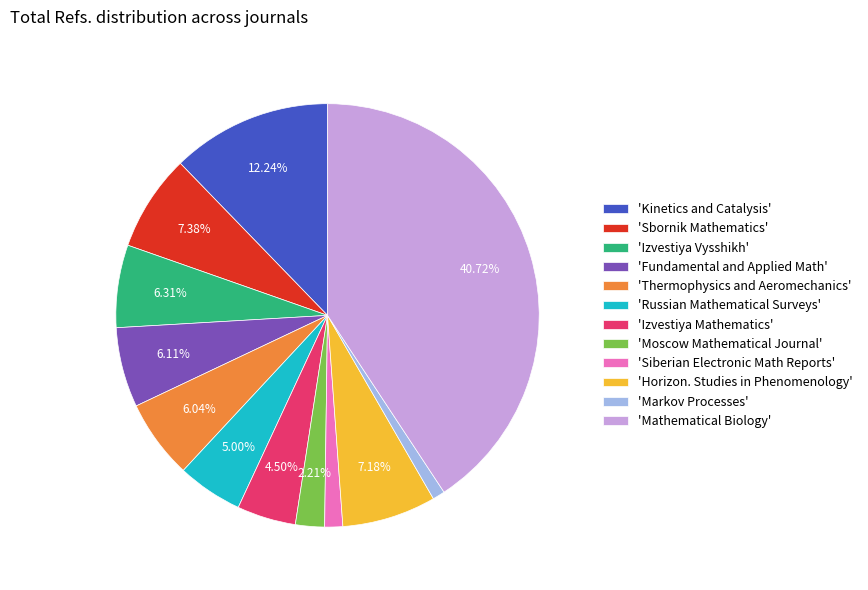

Which has a higher value, 'Horizon. Studies in Phenomenology' or 'Izvestiya Vysshikh'?

'Horizon. Studies in Phenomenology'